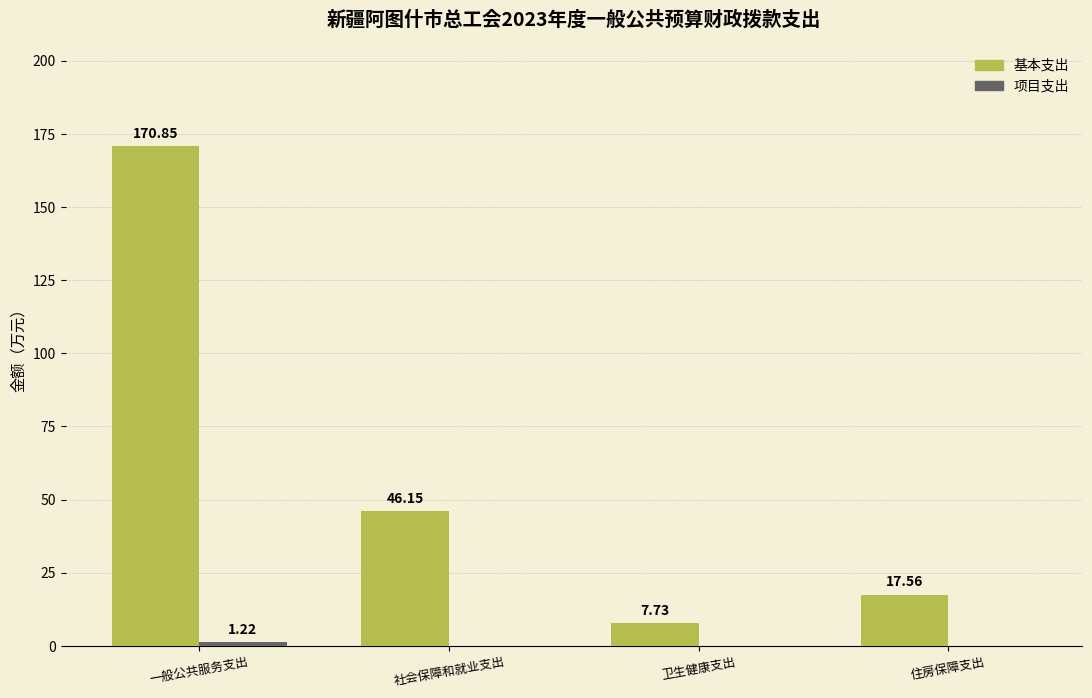

What is the average value of the 基本支出 series?

60.6